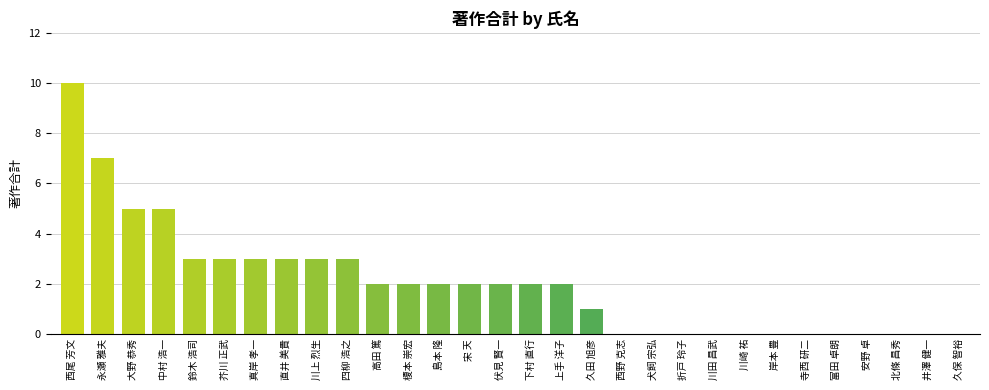

At which category does the chart reach its peak across all series?

西尾 芳文